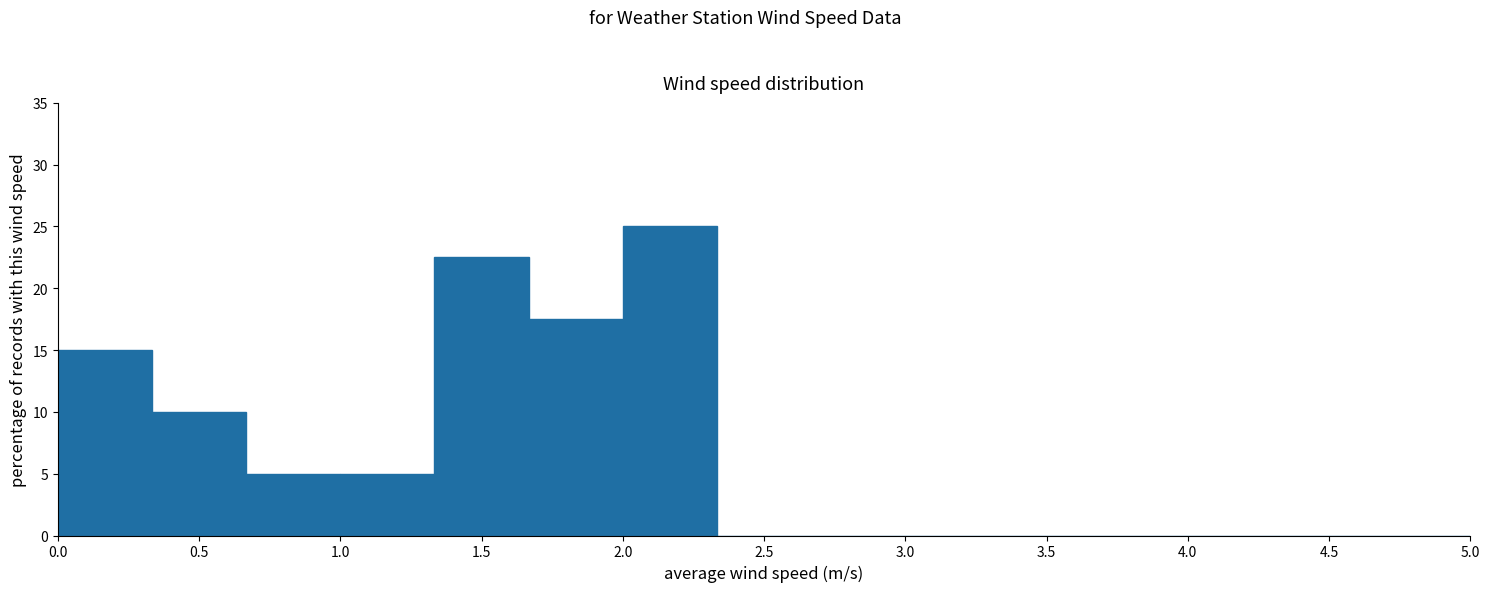

Over which range of the x-axis is the bar tallest?

2.00 to 2.35